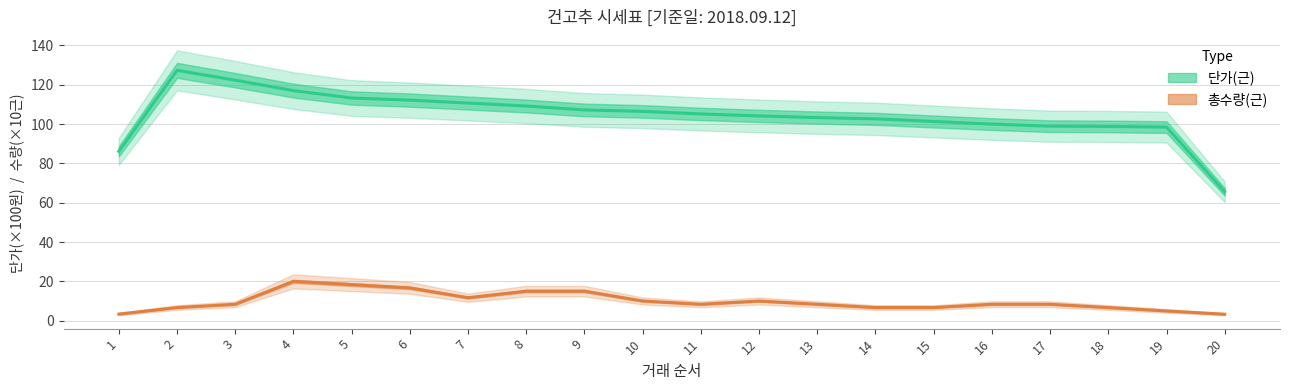

What is the total value across all series at 19?

103.4